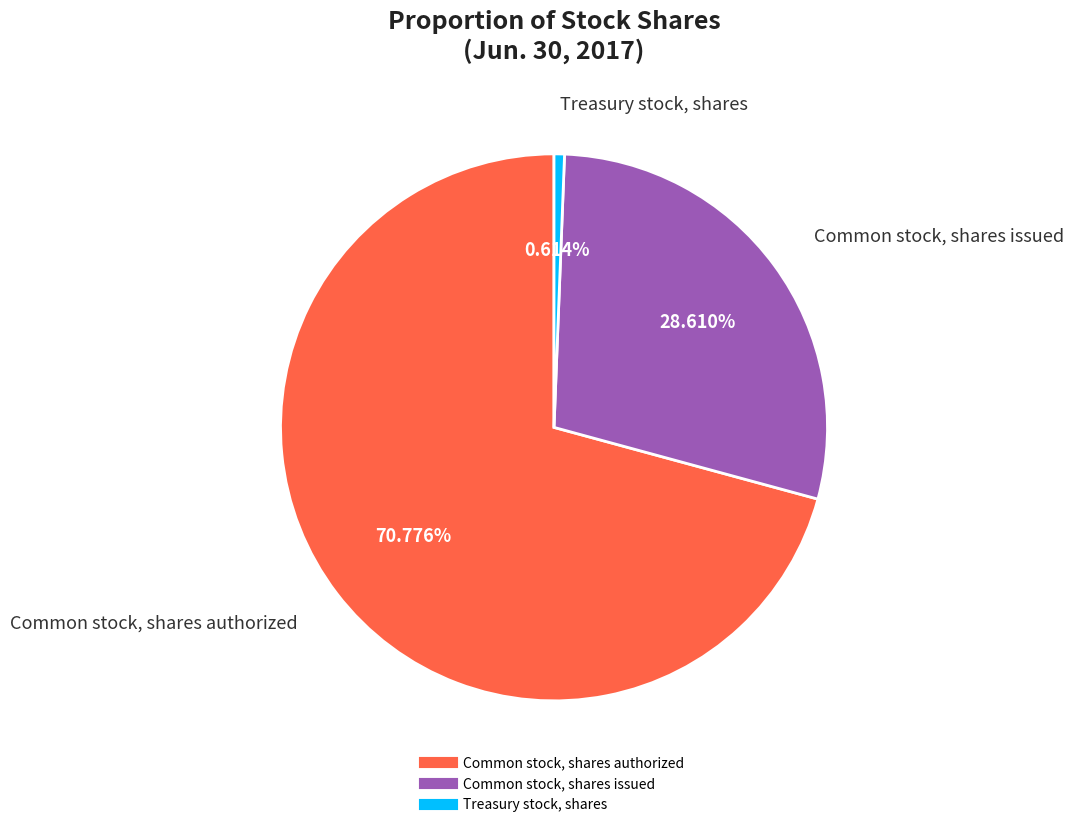

What portion of the pie excludes Common stock, shares issued?

71.4%